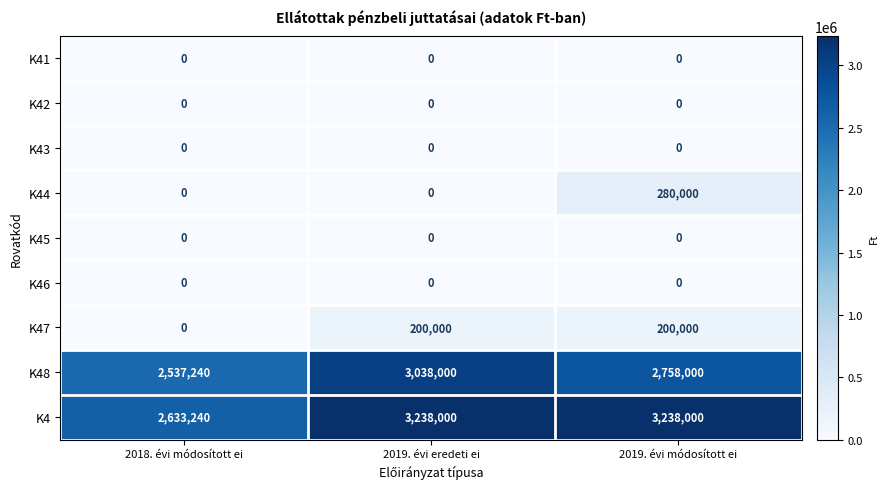

What is the spread (max minus min) of values at 2019. évi módosított ei?

3238000